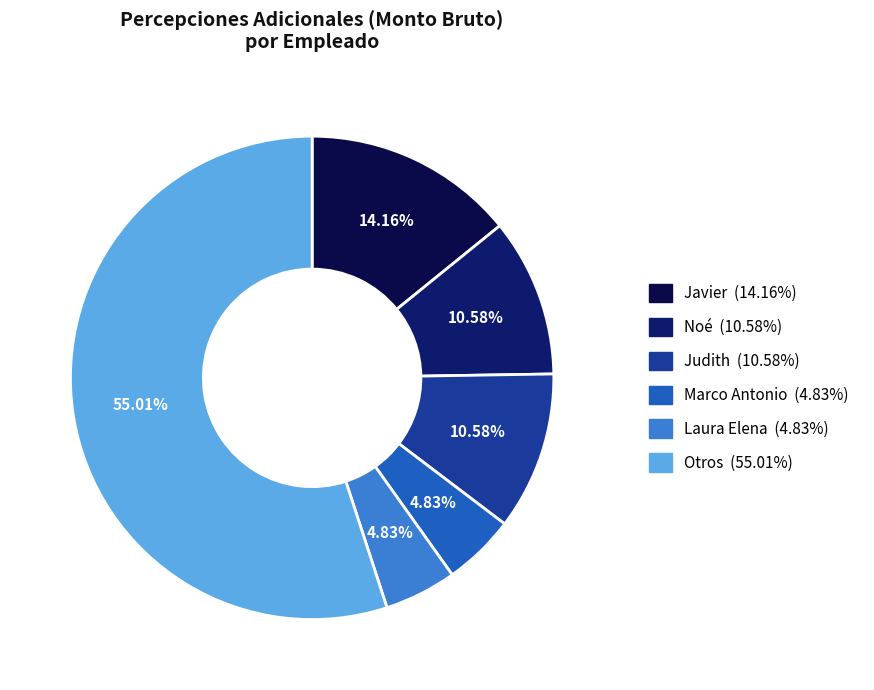

Count the number of slices in the pie.

6